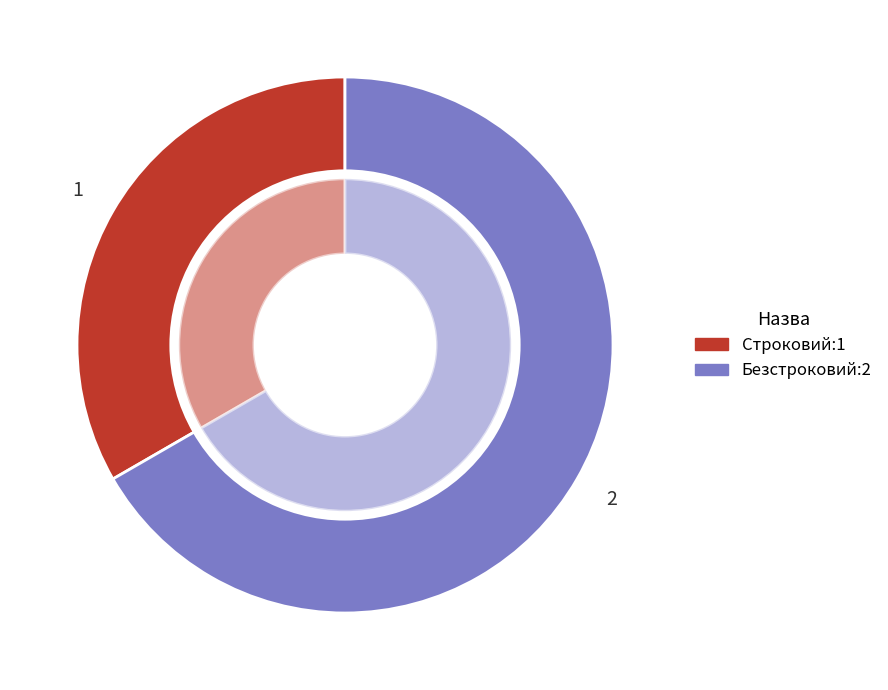

The Безстроковий slice represents 67% of the pie. True or false?

True